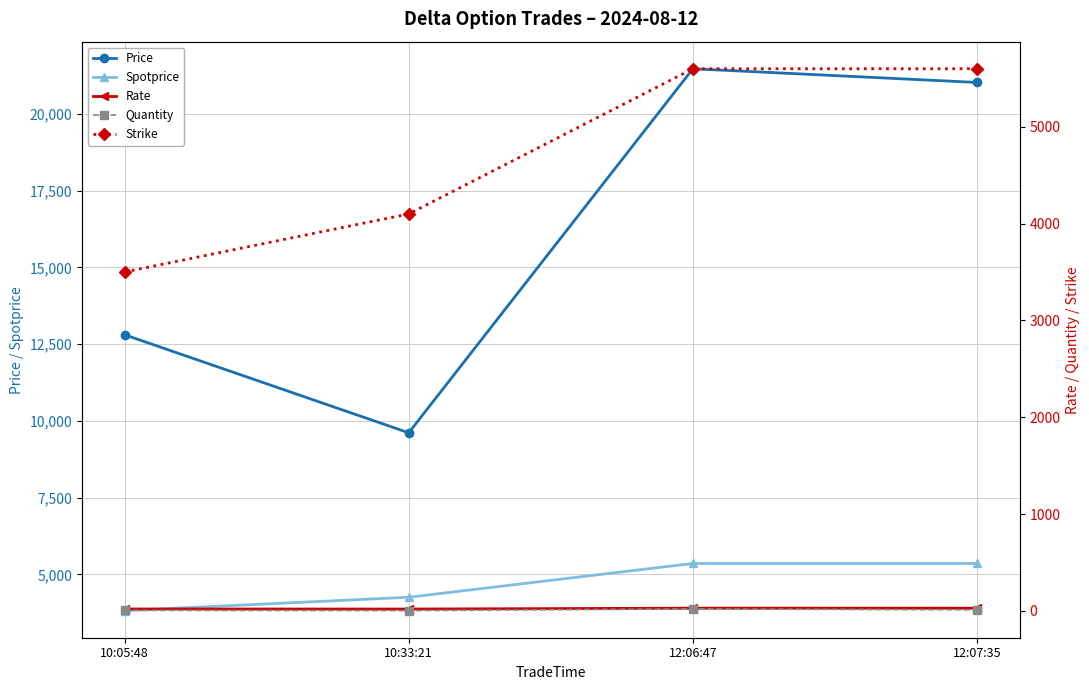

At which category does the chart reach its peak across all series?

12:06:47